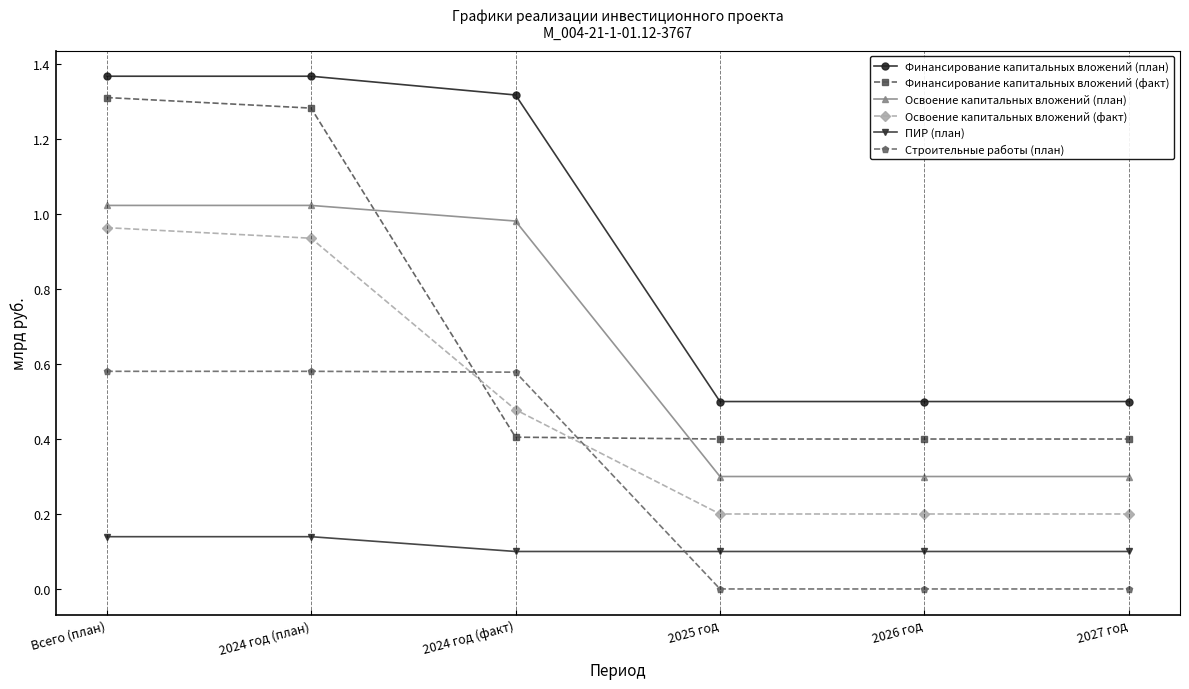

Which series has the largest total across all categories?

Финансирование капитальных вложений (план)